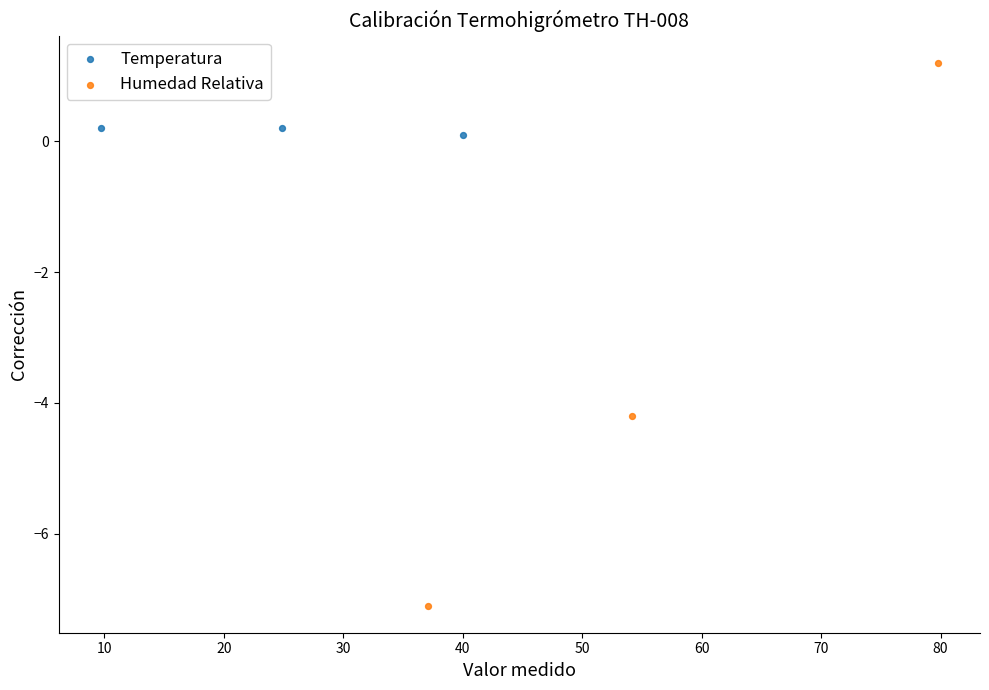

Which series contains the lowest Y value?

Humedad Relativa